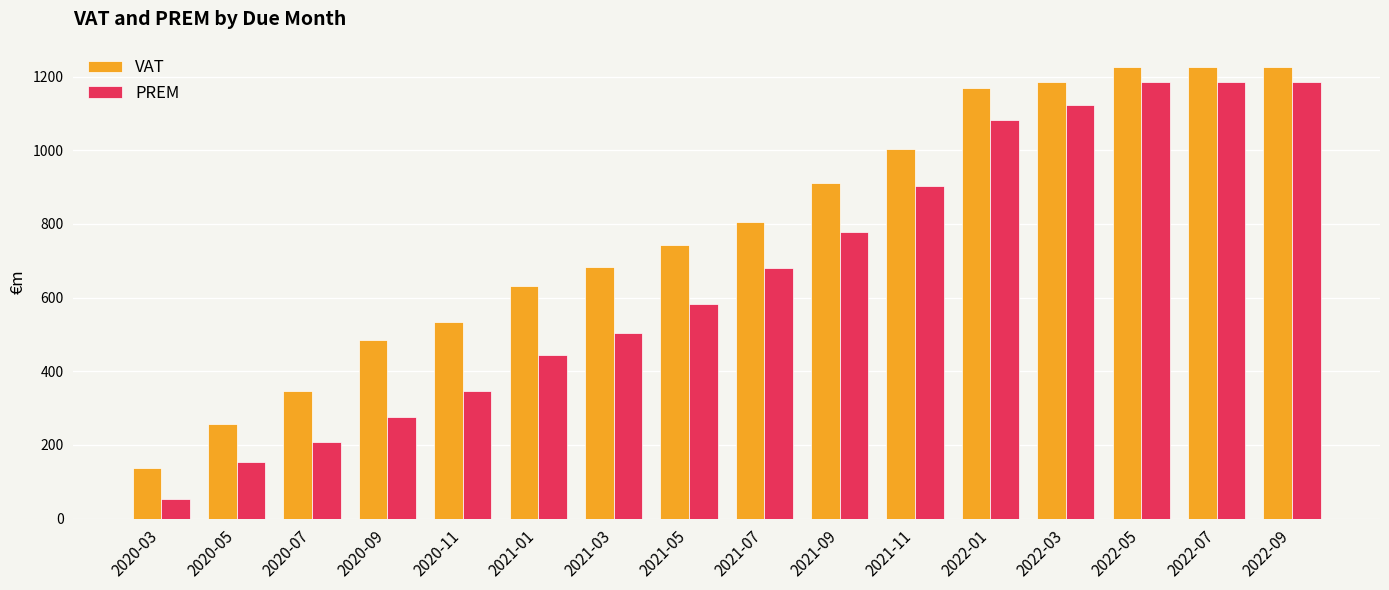

Are the bars horizontal?

No